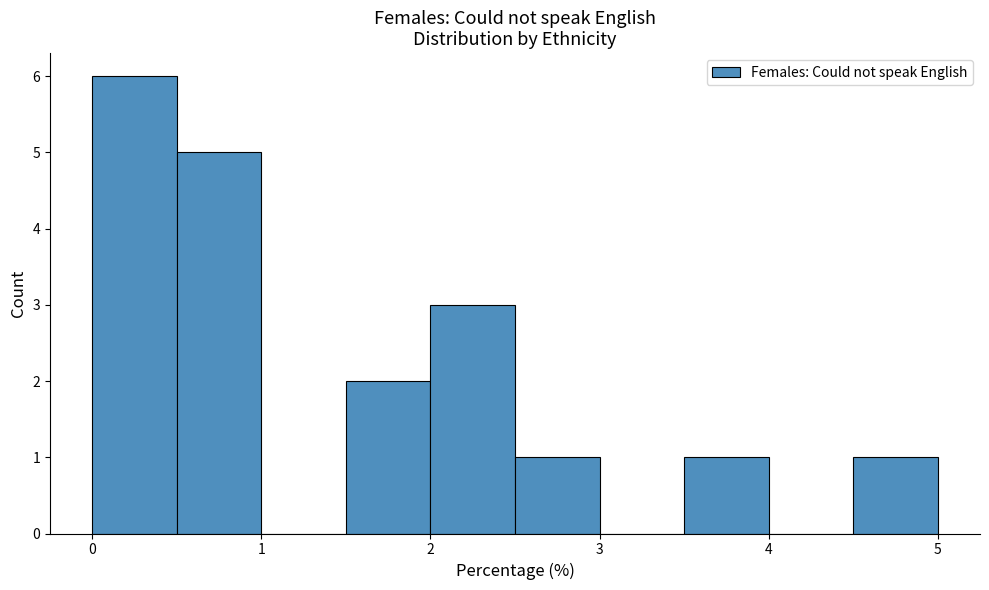

Over which range of the x-axis is the bar tallest?

0.0 to 0.5